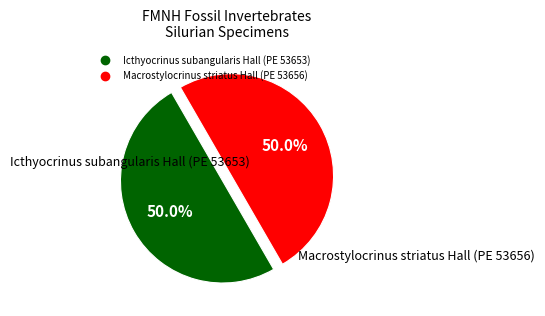

Is the sum of Macrostylocrinus striatus Hall (PE 53656) and Icthyocrinus subangularis Hall (PE 53653) greater than half?

Yes